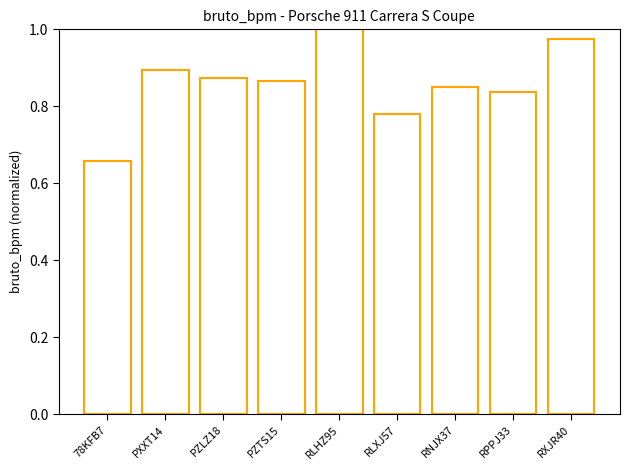

List the labels in order of value, smallest first.

78KFB7, RLXJ57, RPPJ33, RNJX37, PZTS15, PZLZ18, PXXT14, RXJR40, RLHZ95